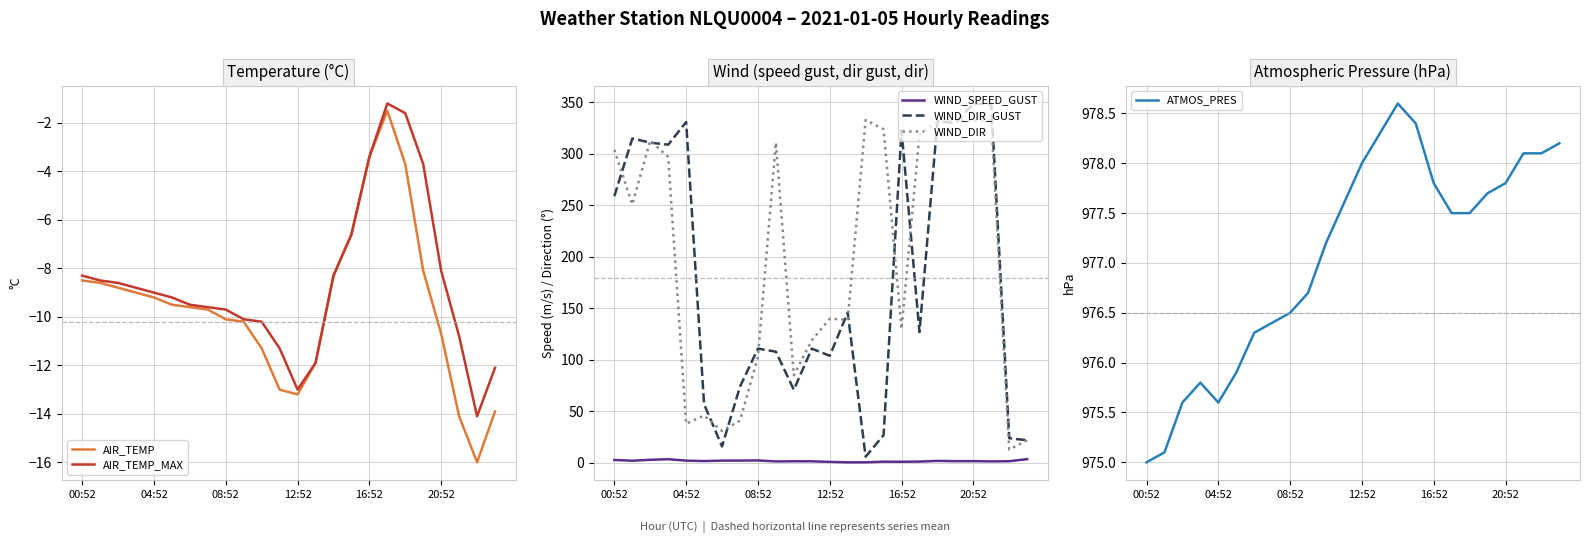

Does the chart display data point markers on the line(s)?

No